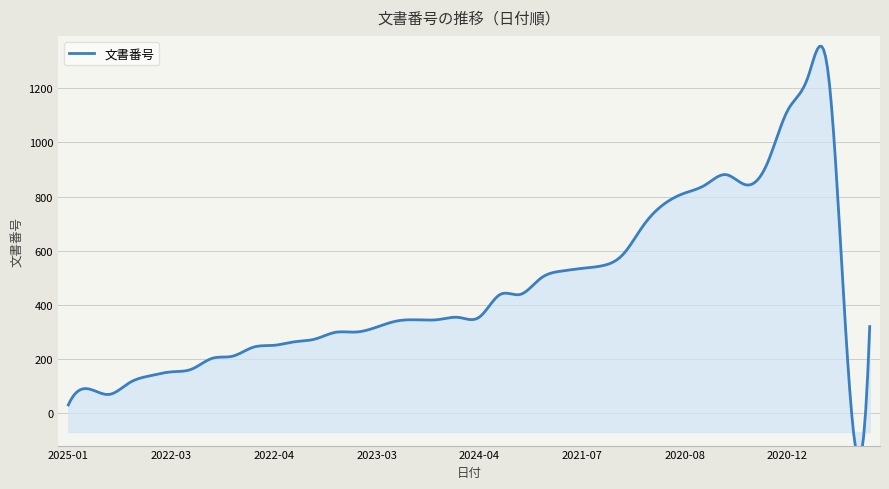

At which category does the data reach its first local valley?

2023-01